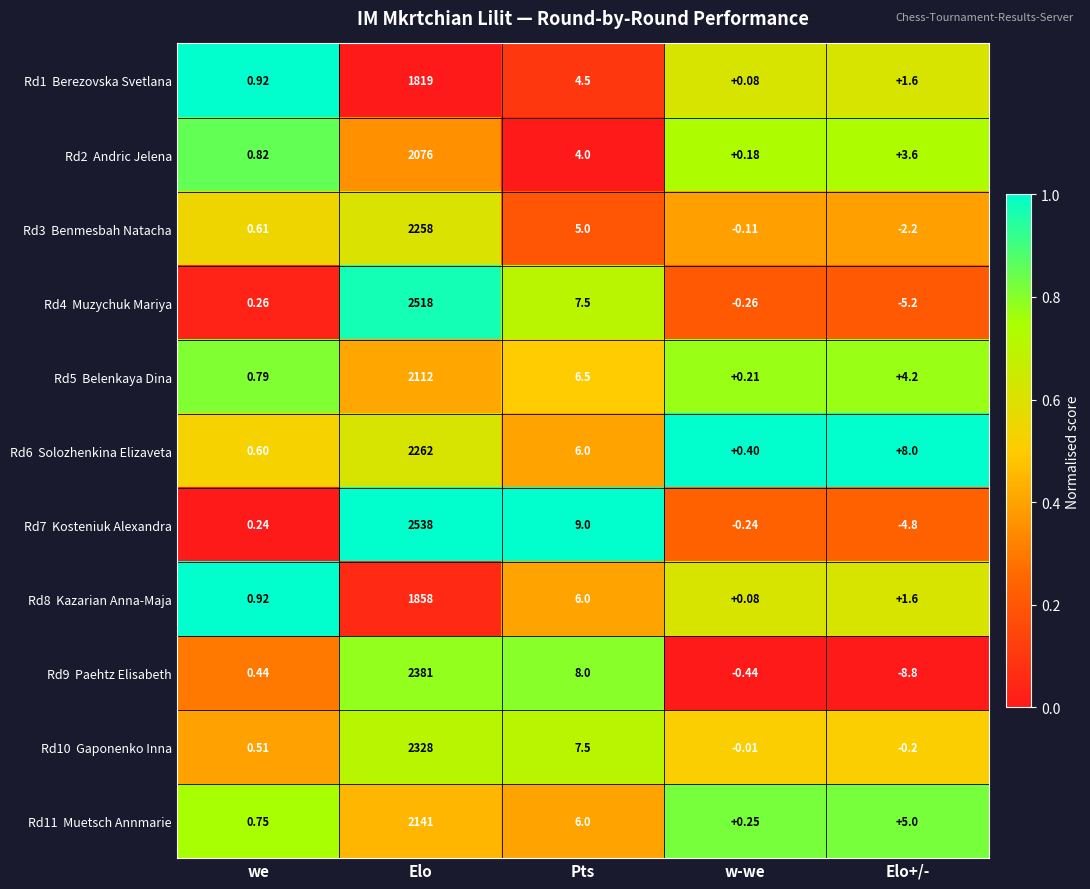

At which category is the sum across all series the highest?

Elo